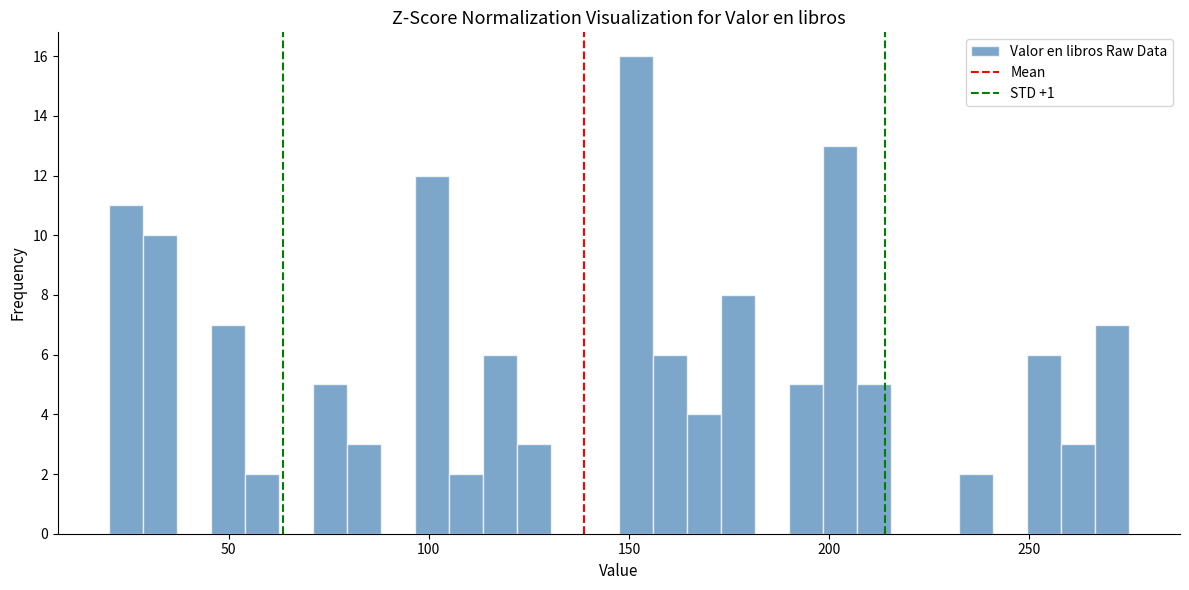

Around what value on the x-axis is the tallest bar? Give the approximate position of its centre, as read against the axis.

150